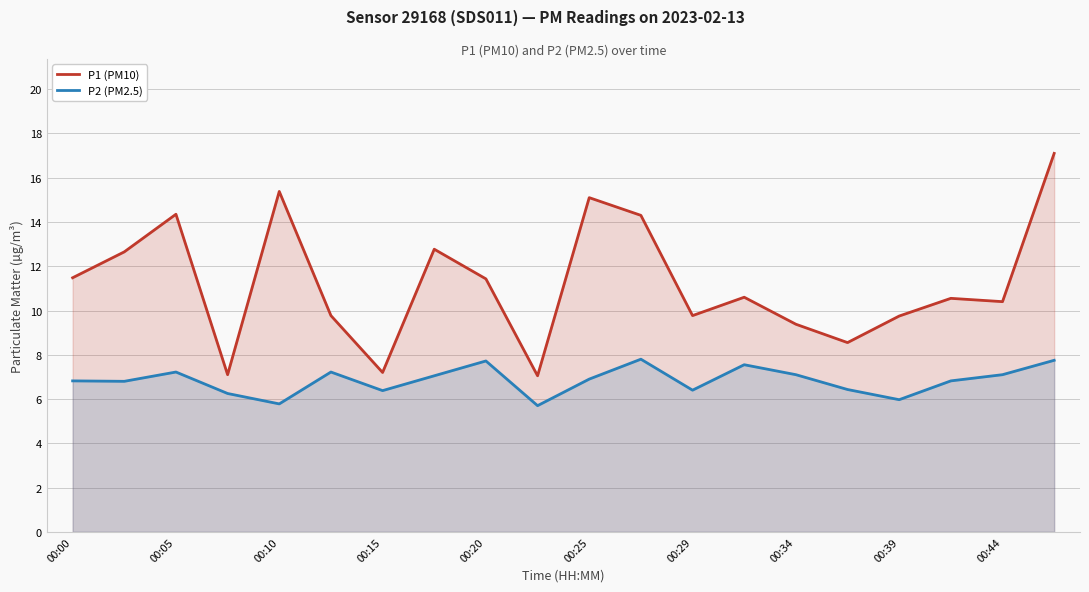

At which label is P2 (PM2.5) closest to 6?

00:39